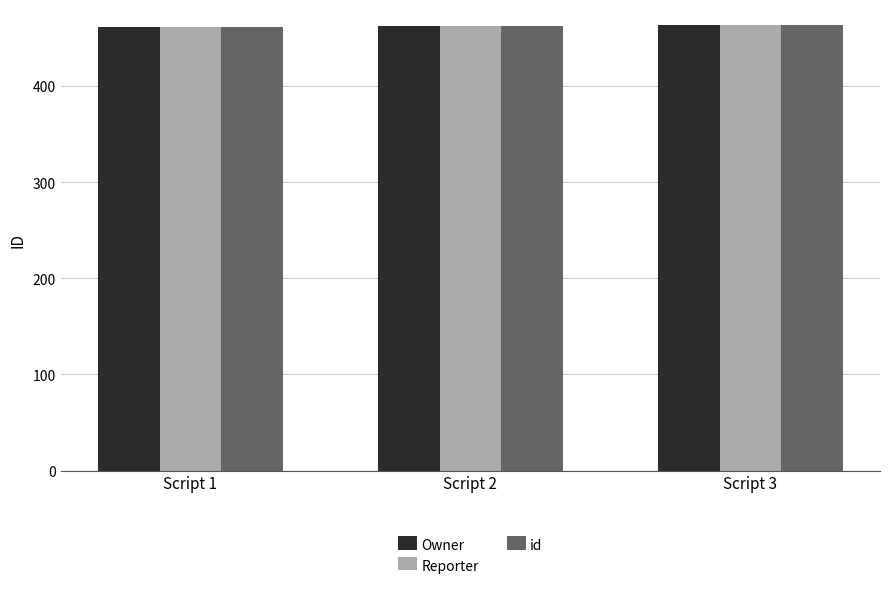

What is the greatest value displayed?

463